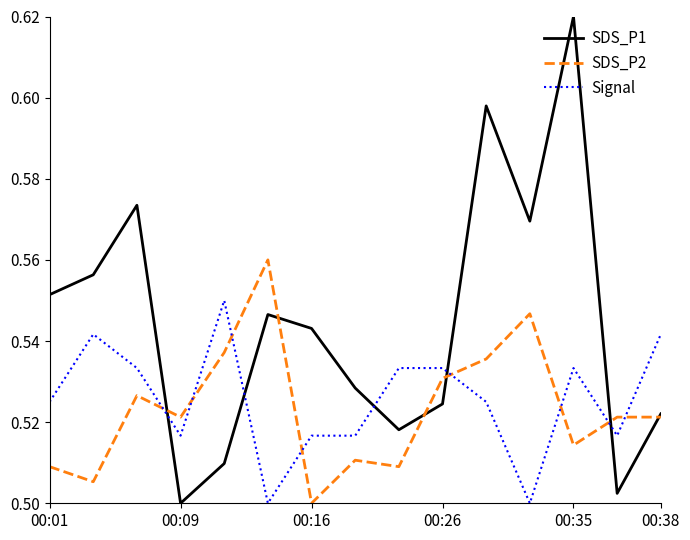

Does the chart display data point markers on the line(s)?

No